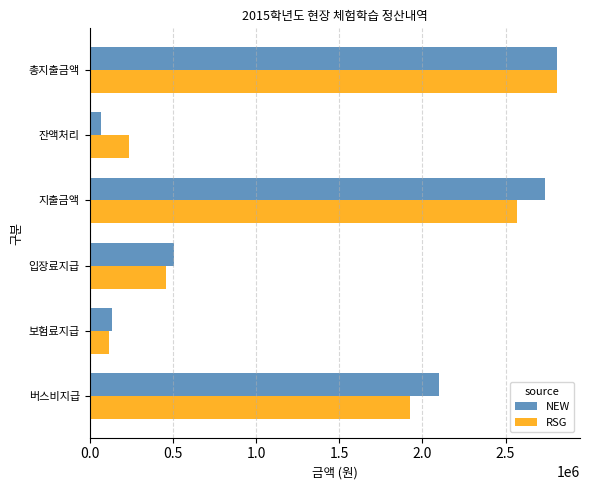

Is the value of NEW at 총지출금액 greater than the value of RSG at 보험료지급?

Yes